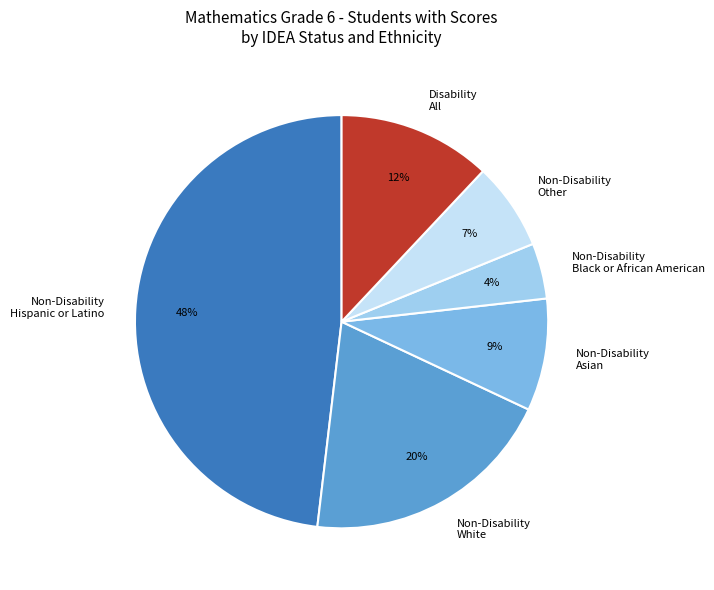

What is the smallest slice in the pie chart?

Non-Disability Black or African American